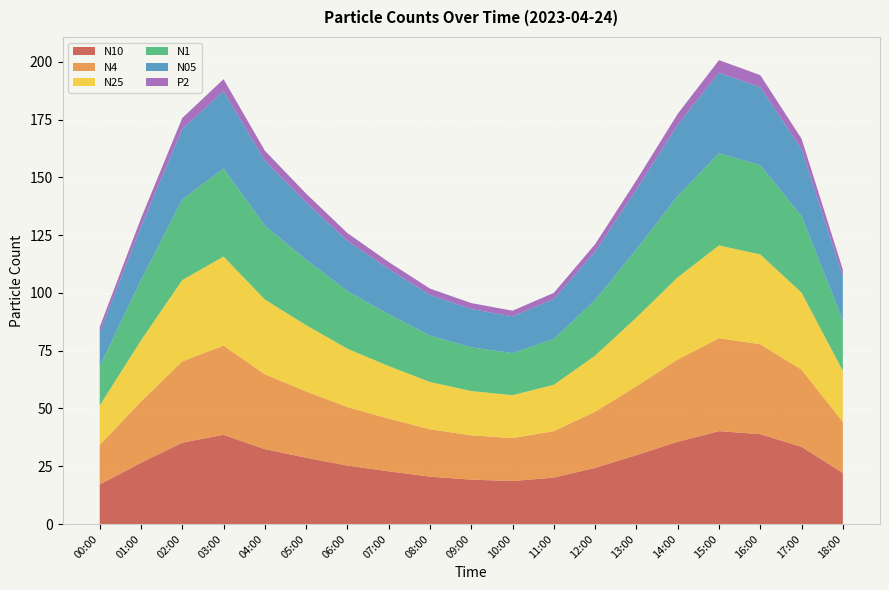

True or false: N10 and N4 intersect in this chart.

False